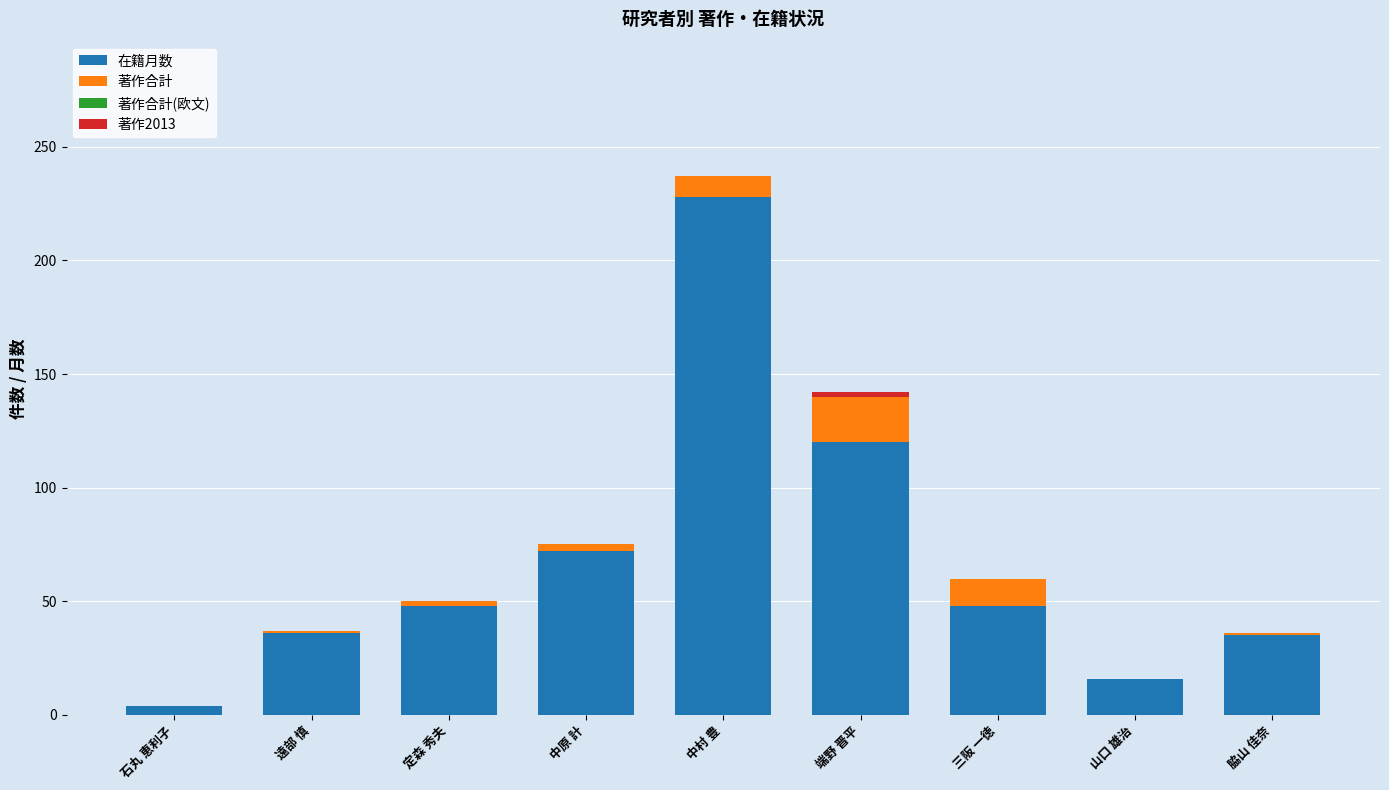

Are the bars grouped side by side (vs. stacked)?

No